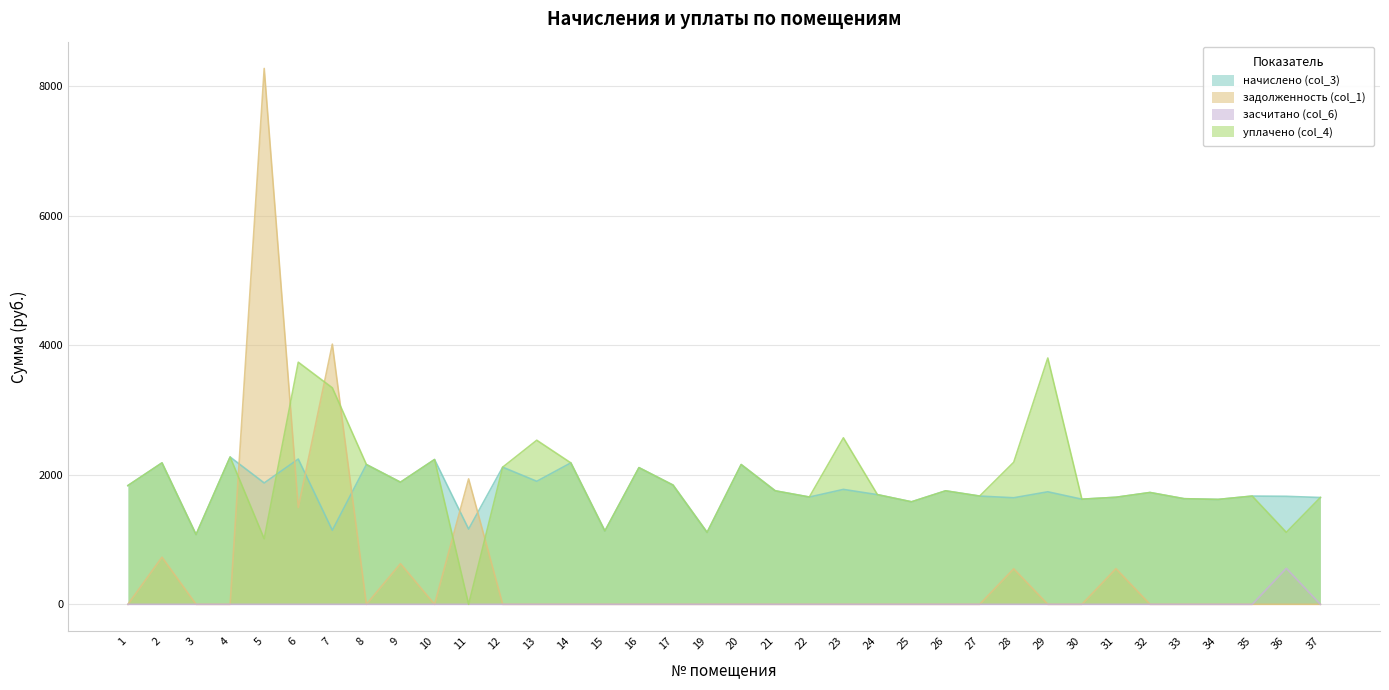

Where is the first local maximum for уплачено (col_4)?

2